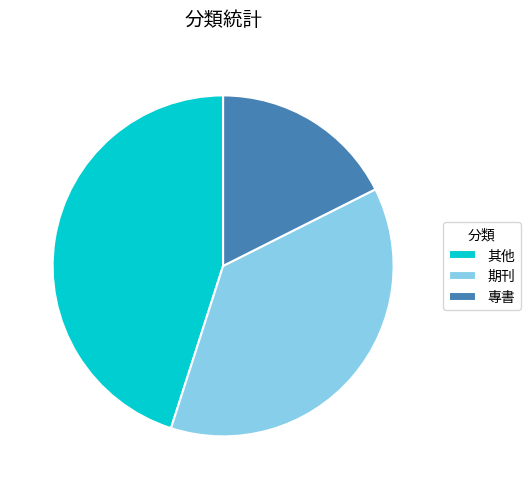

Combined, do 其他 and 期刊 account for over 50%?

Yes